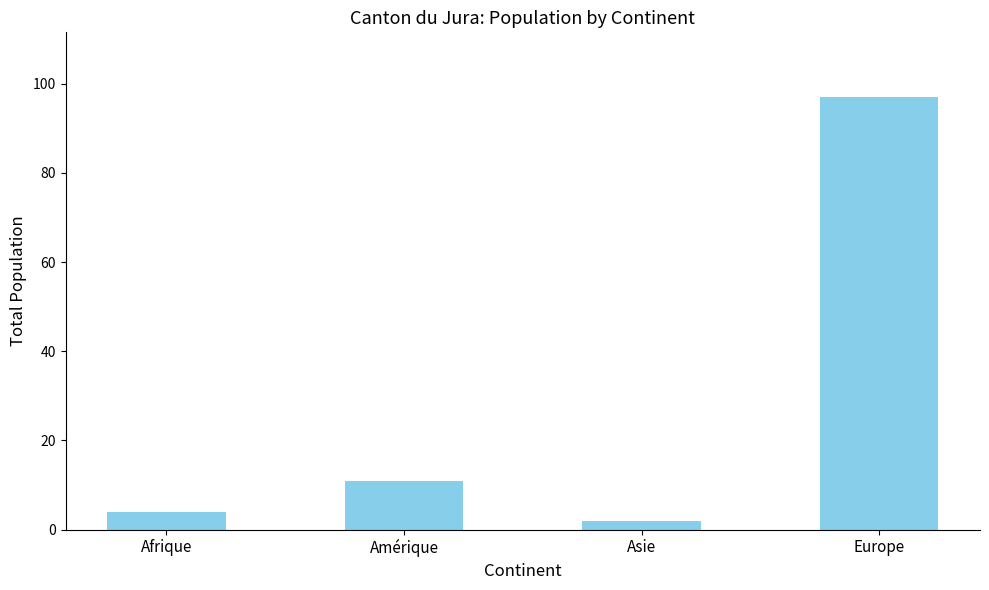

Rank the categories by value from lowest to highest.

Asie, Afrique, Amérique, Europe